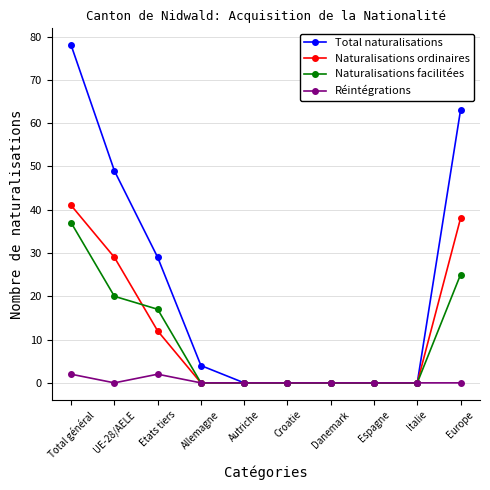

Where is the first local minimum for Réintégrations?

UE-28/AELE